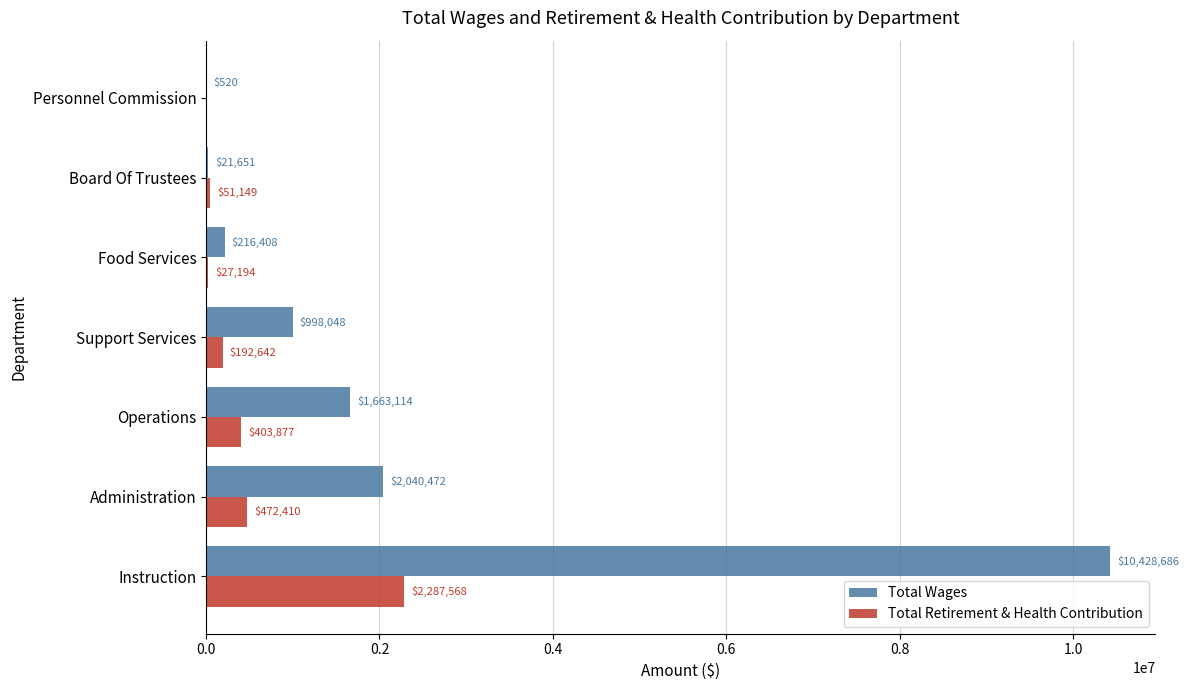

Which series has the largest total across all categories?

Total Wages